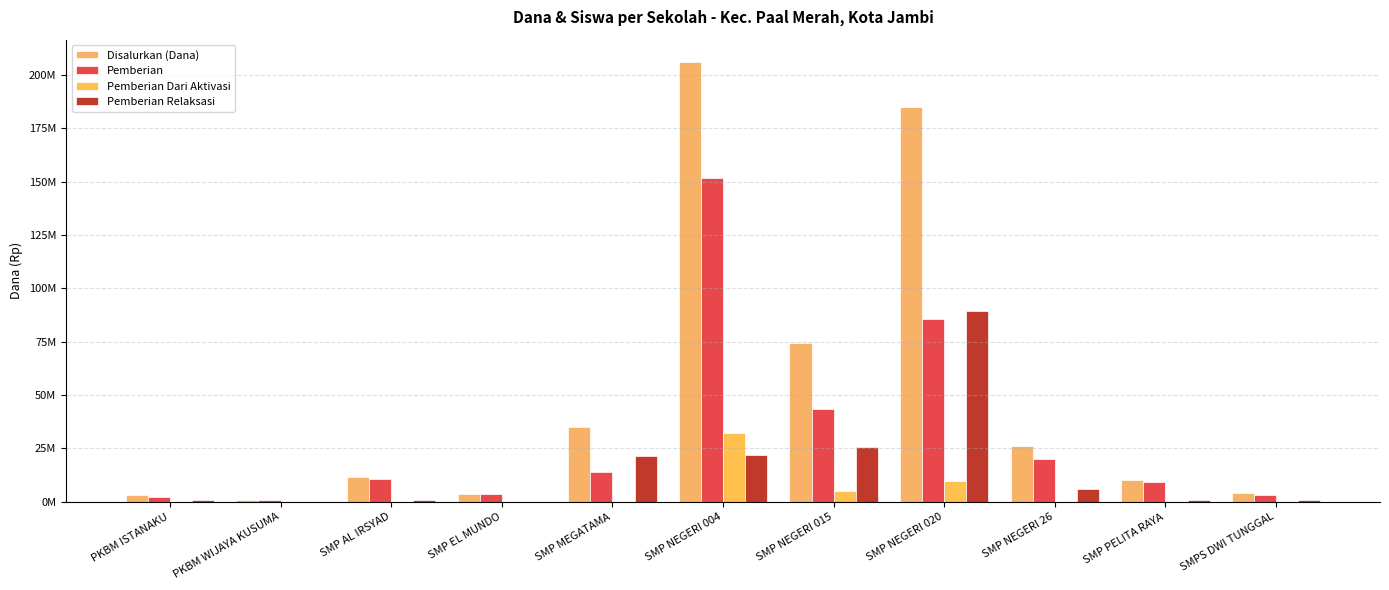

True or false: Pemberian has a value of 42261310 at SMP NEGERI 020.

False